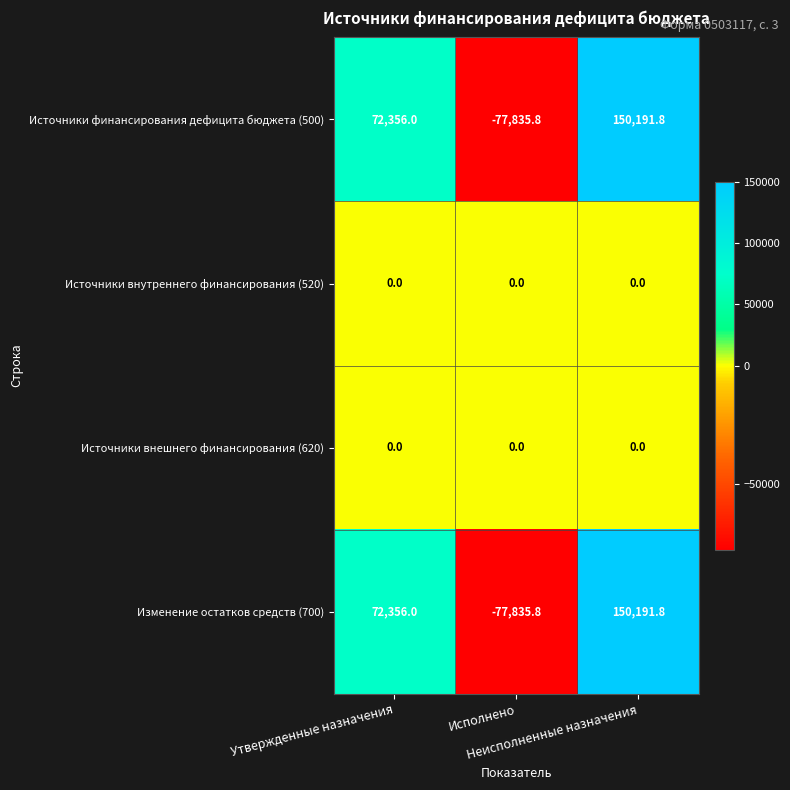

Count the number of categories in the chart.

3